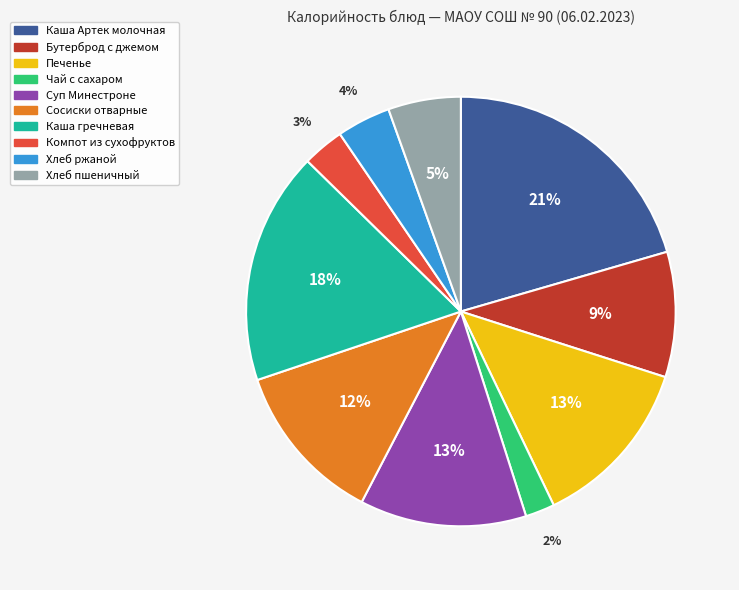

Do Суп Минестроне and Хлеб ржаной together represent more than half of the pie?

No